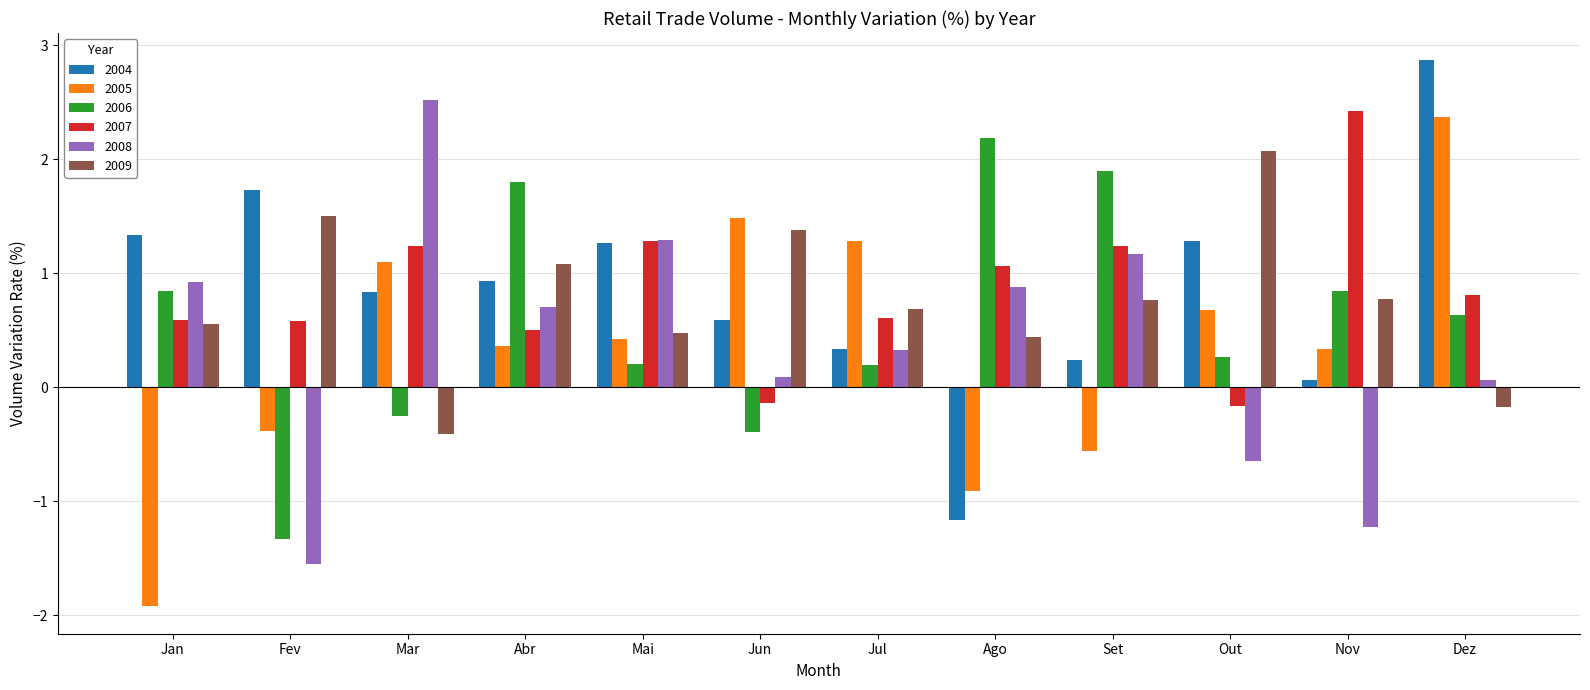

What is the difference between the highest and lowest values at Jul?

1.1